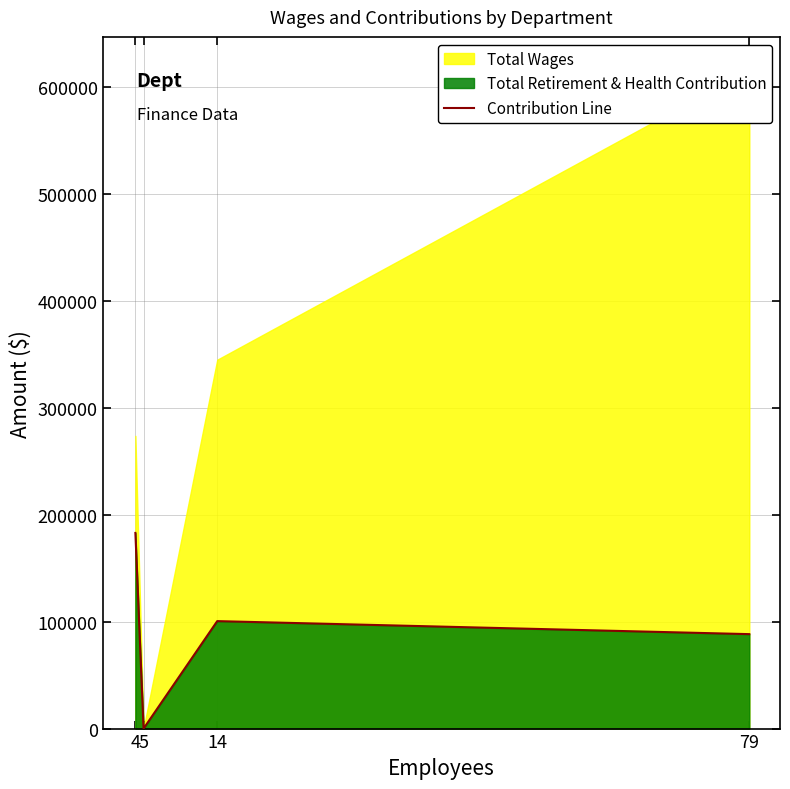

Is it true that the value at 14 is 142828?

False